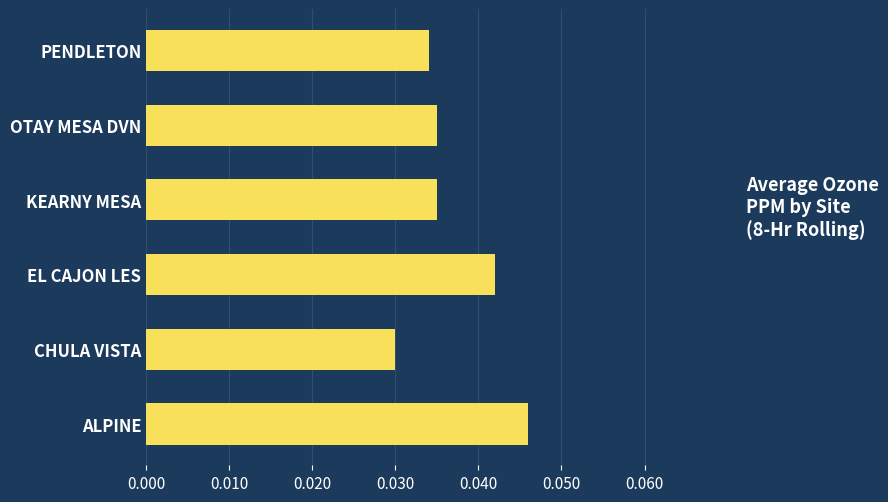

At which category does the chart reach its minimum across all series?

CHULA VISTA